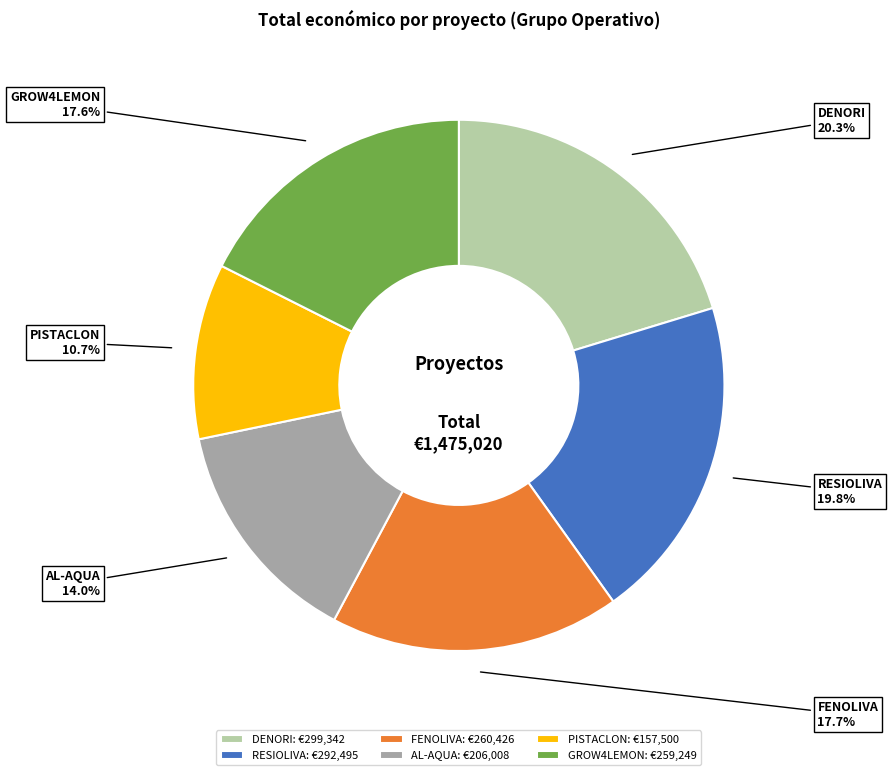

Is RESIOLIVA the majority of the pie?

No